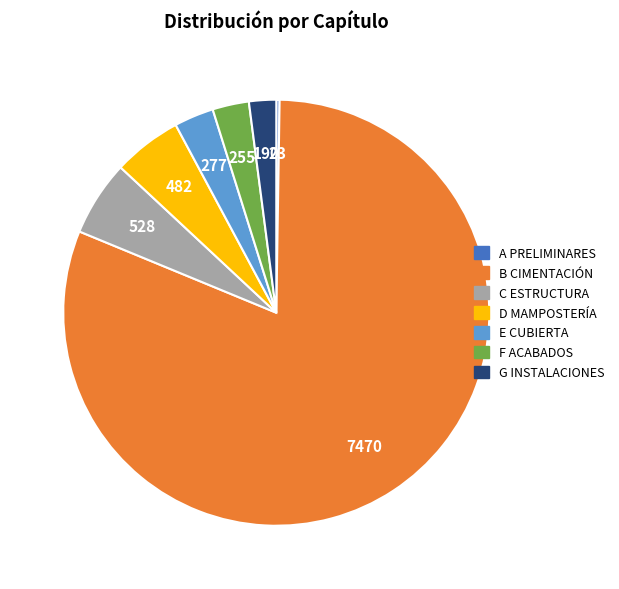

Approximately how many times larger is the value at F ACABADOS compared to E CUBIERTA?

0.9